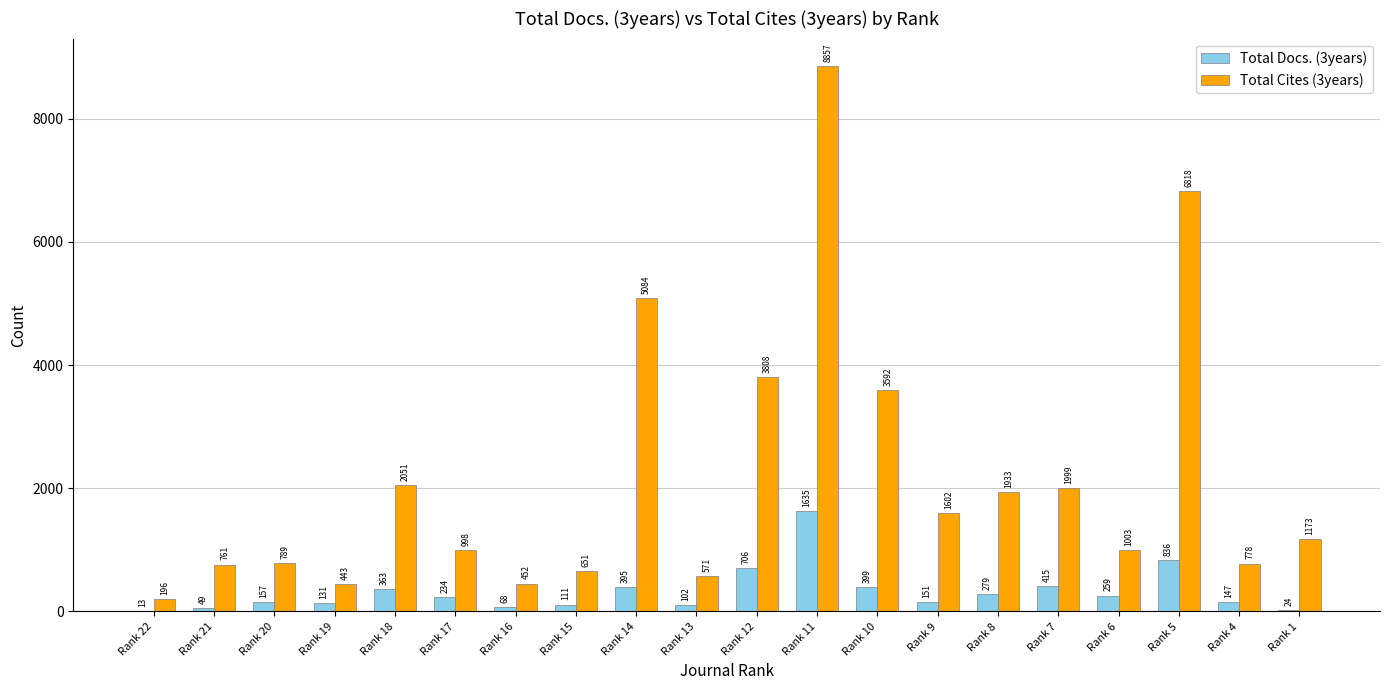

What is the sum of all Total Cites (3years) values?

43559